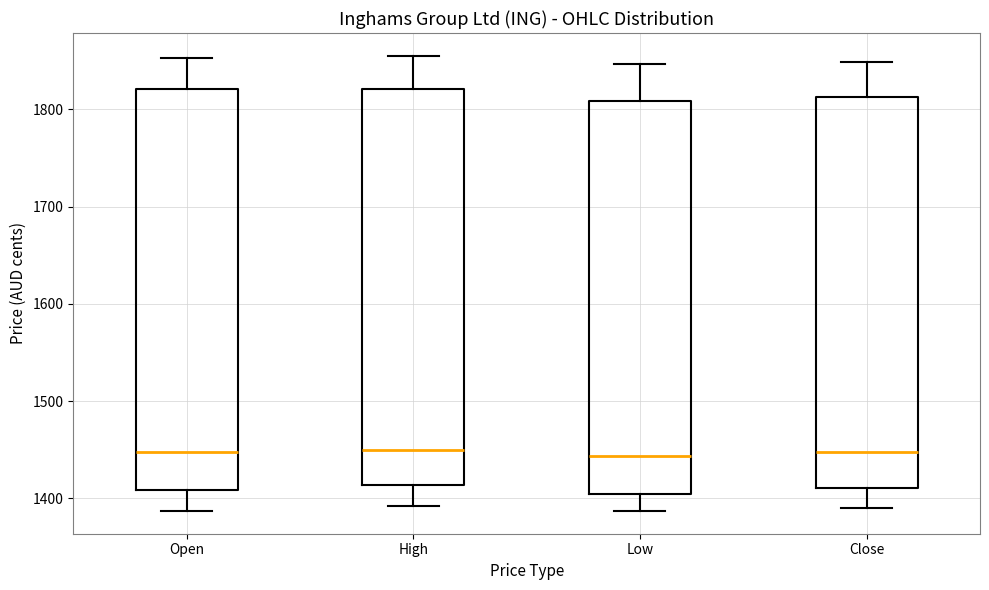

Reading left to right, transcribe this box plot: for each box, give where its median line is, the range the box spans, and where its two whiskers end, as read against the y-axis. The values are not printed on the chart, so give them approximately, as read against the axis.

Open: median 1450, box 1410 to 1820, whiskers 1390 to 1850
High: median 1450, box 1410 to 1820, whiskers 1390 to 1860
Low: median 1440, box 1400 to 1810, whiskers 1390 to 1850
Close: median 1450, box 1410 to 1810, whiskers 1390 to 1850